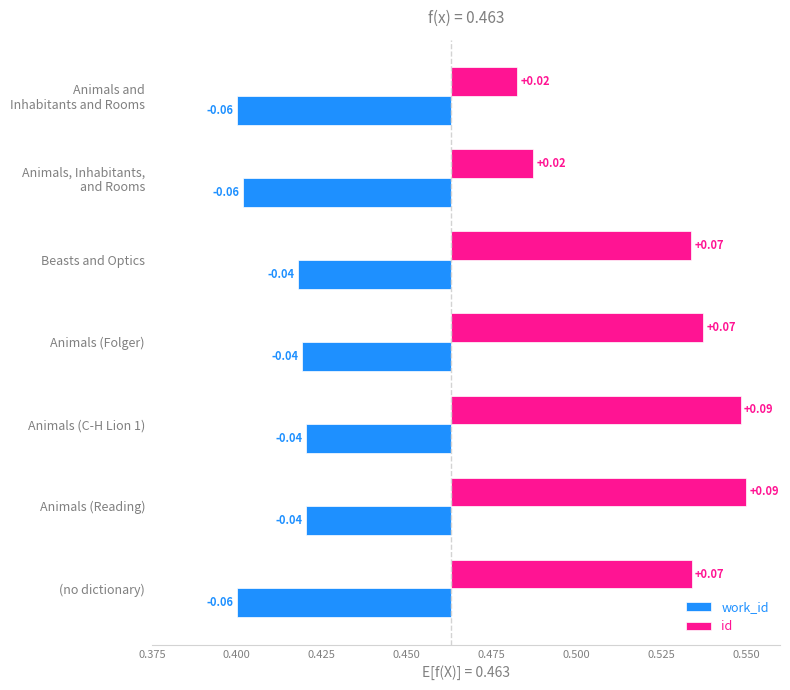

Which series has the widest spread of values?

id